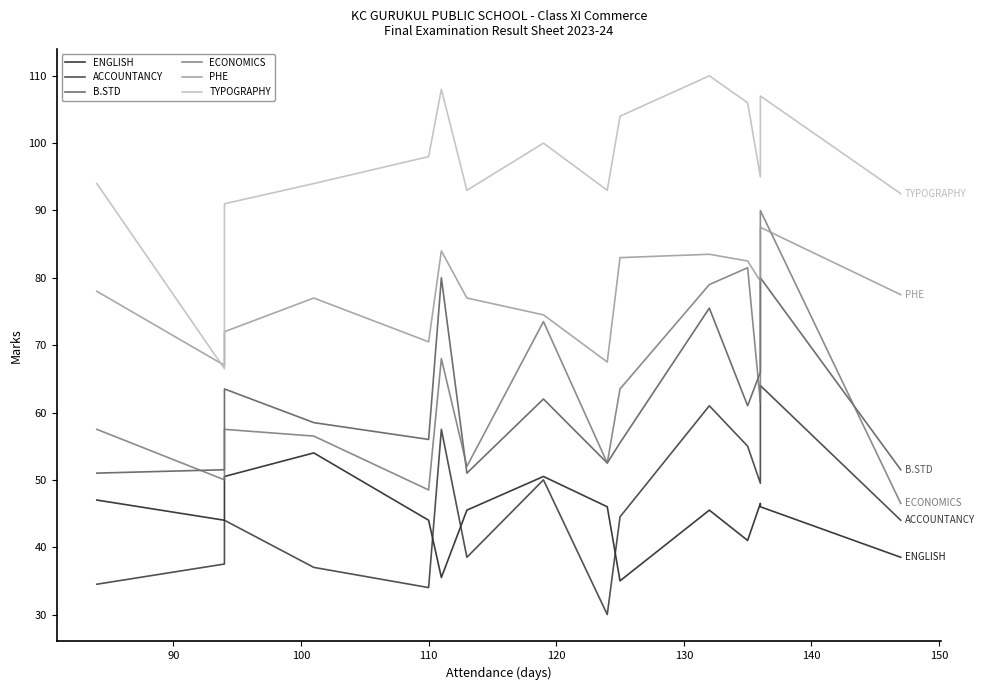

What is the value of the ACCOUNTANCY point at the 14th from the left?

64.0